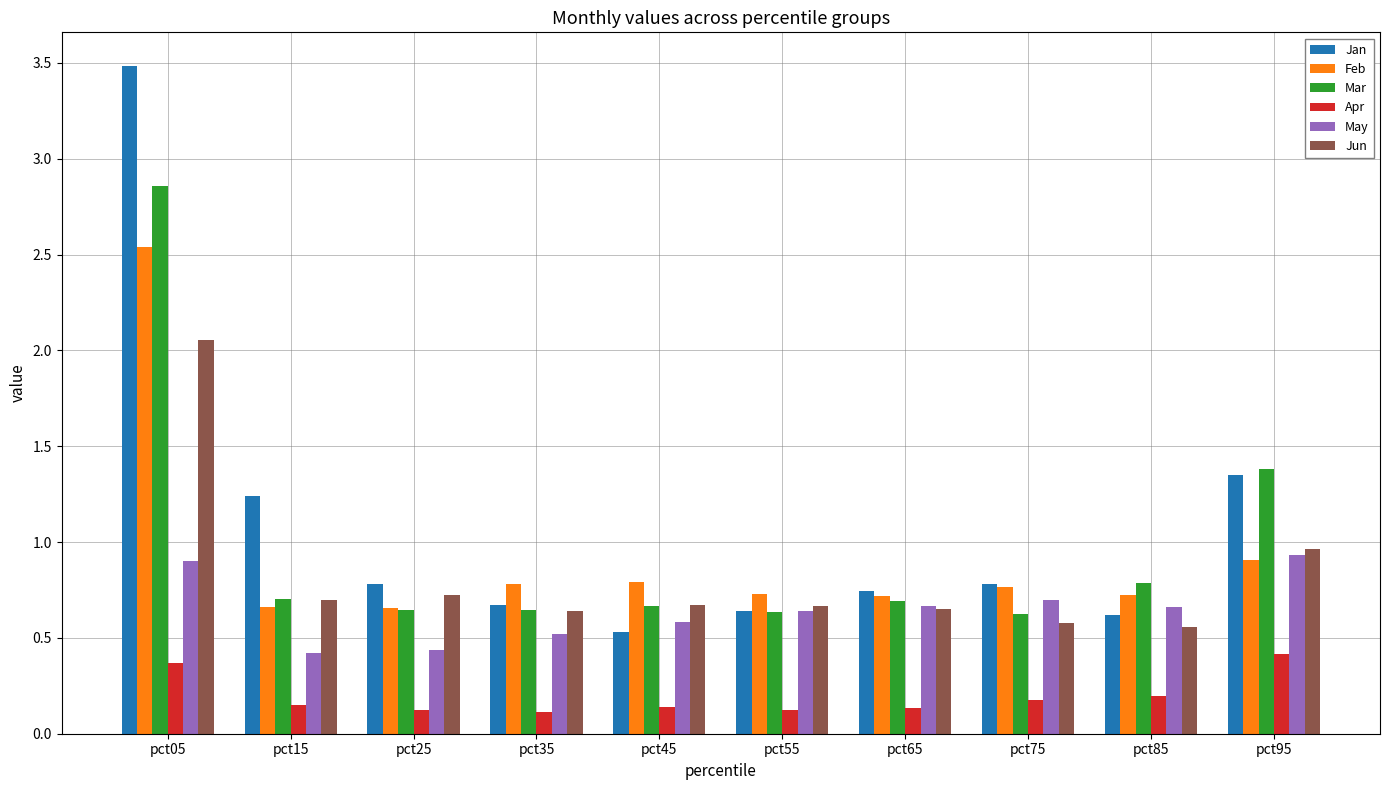

Which category has the lowest value in the Jan series?

pct45